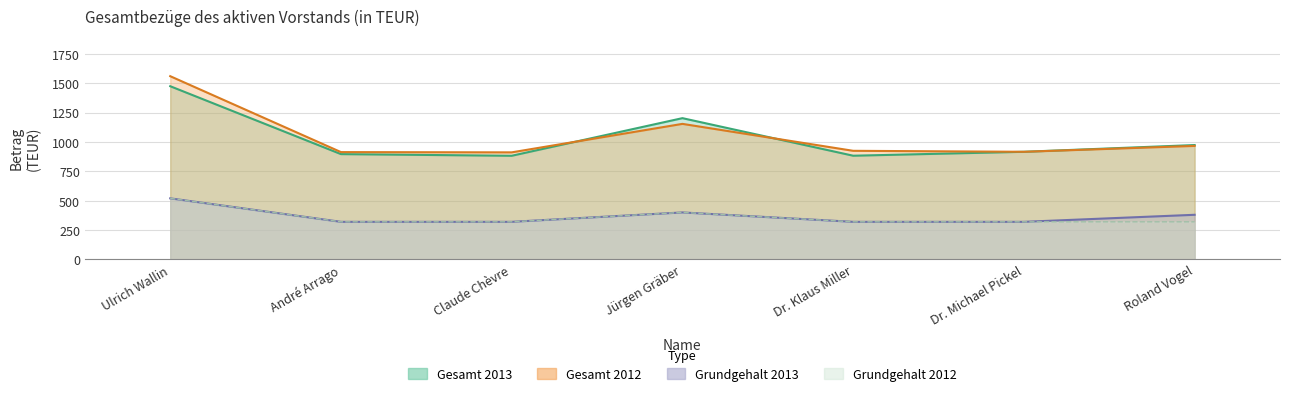

At which label does Gesamt 2013 first exceed 916?

Ulrich Wallin